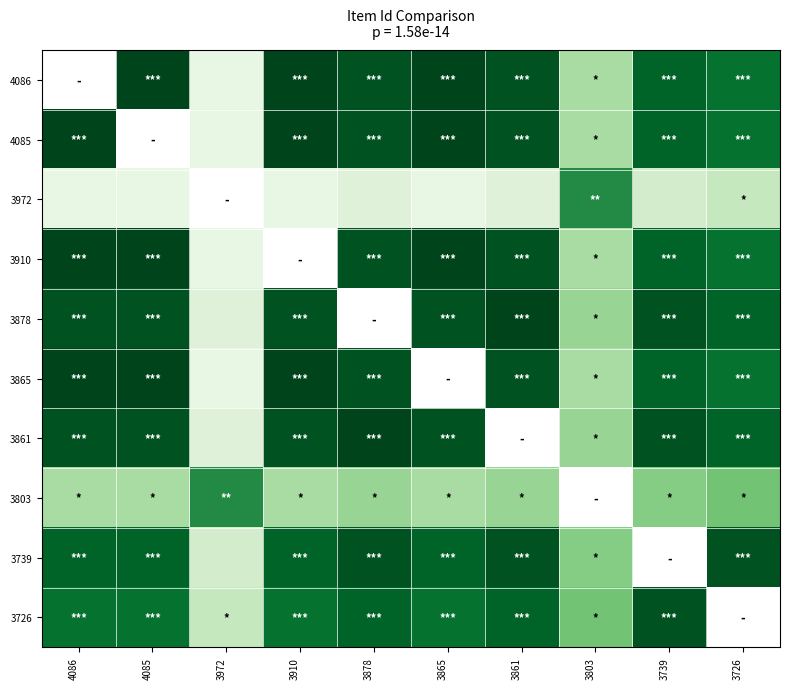

Which category has the highest value across all series?

4085